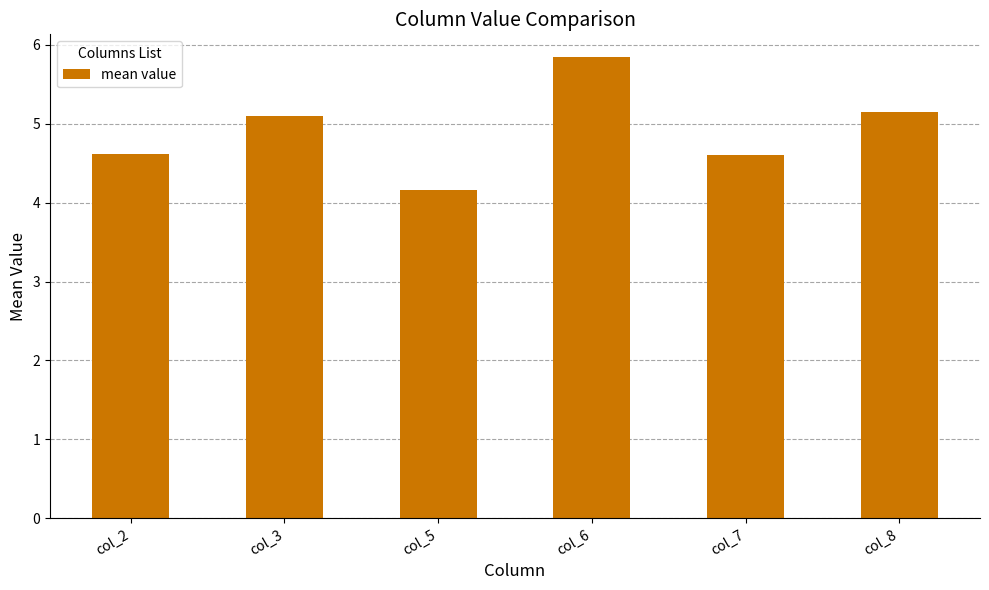

What is the sum of the values at col_6 and col_5?

10.0